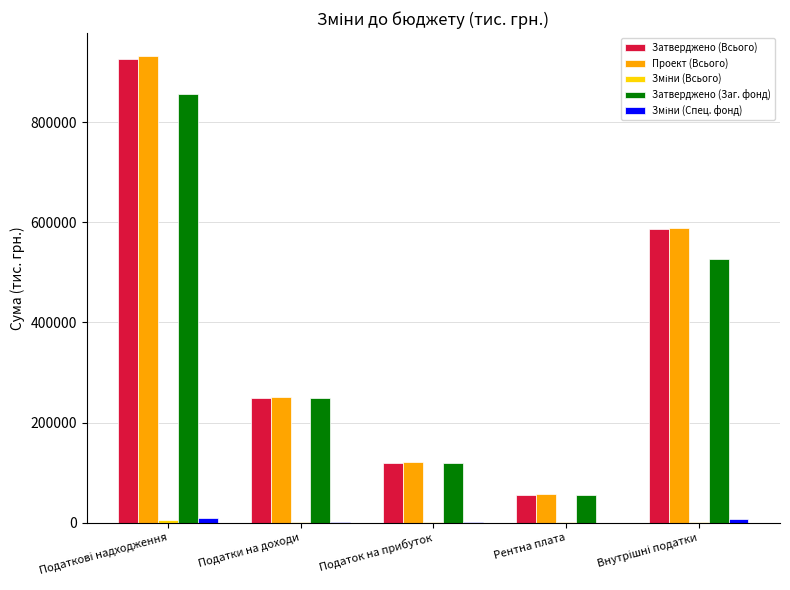

True or false: Проект (Всього) has a value of 174108.3 at Податки на доходи.

False